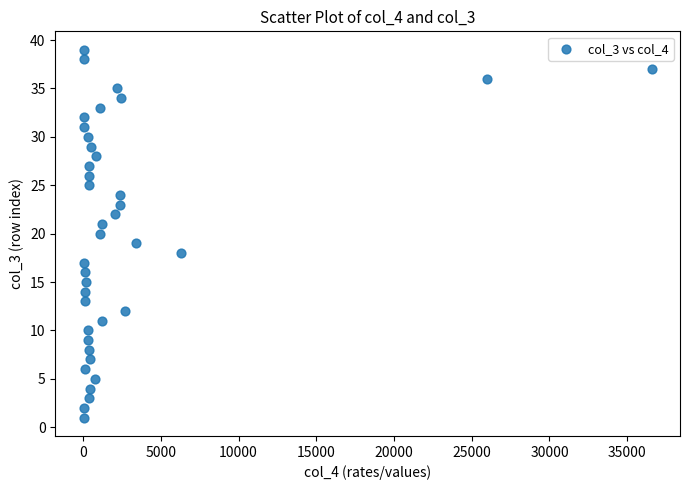

What is the range of Y values (max minus min)?

38